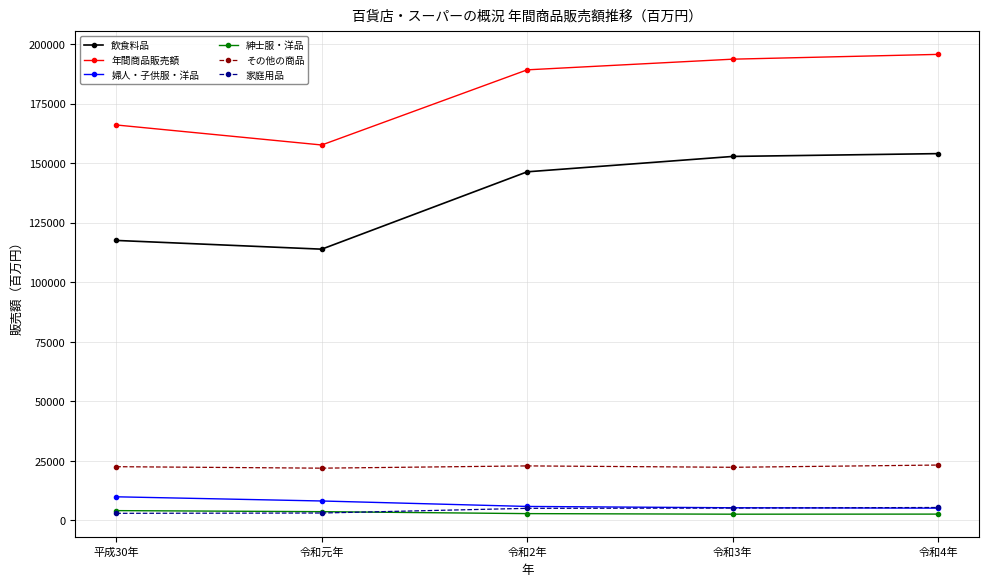

Where is the first local minimum for 飲食料品?

令和元年